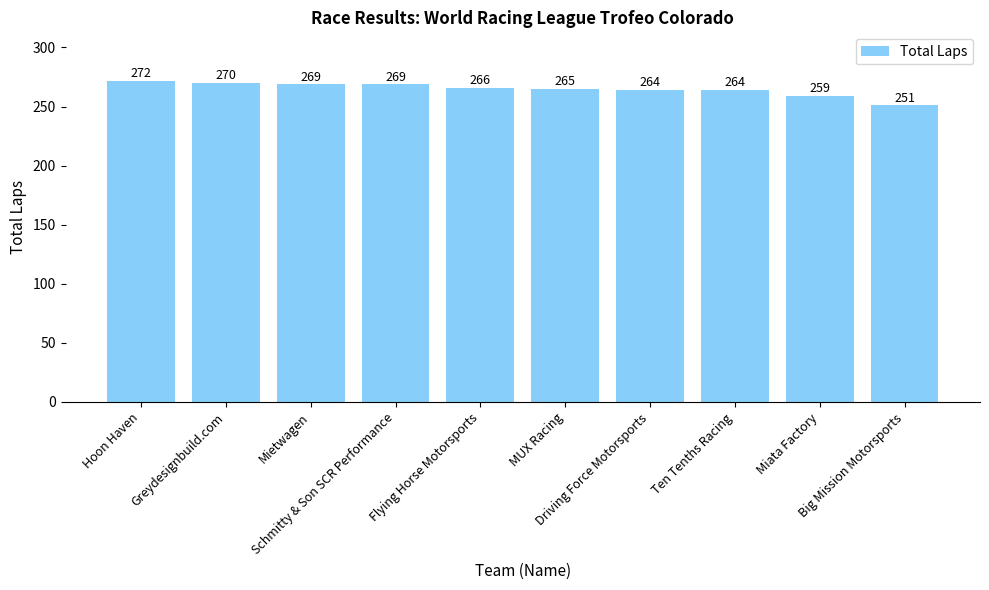

Where does the data first go above 266?

Hoon Haven